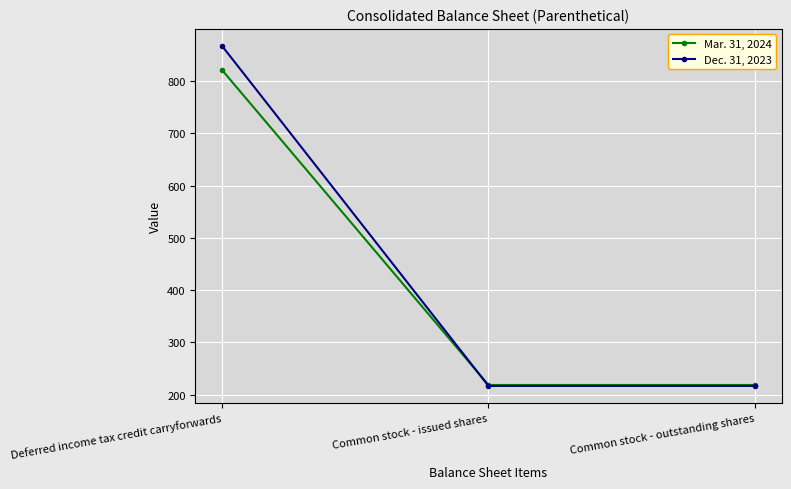

Which series has the largest total across all categories?

Dec. 31, 2023